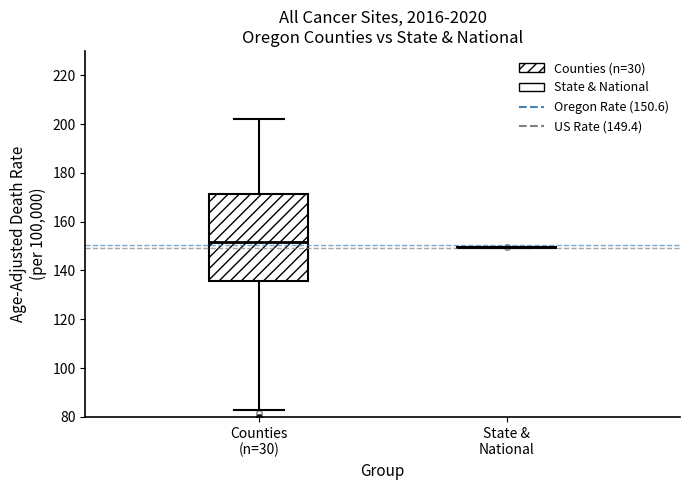

Which box is the tallest, from its lower edge to its upper edge?

Counties (n=30)